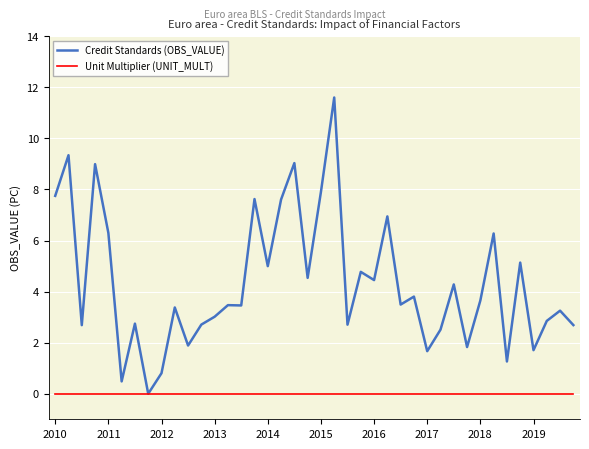

Which series has the largest total across all categories?

Credit Standards (OBS_VALUE)